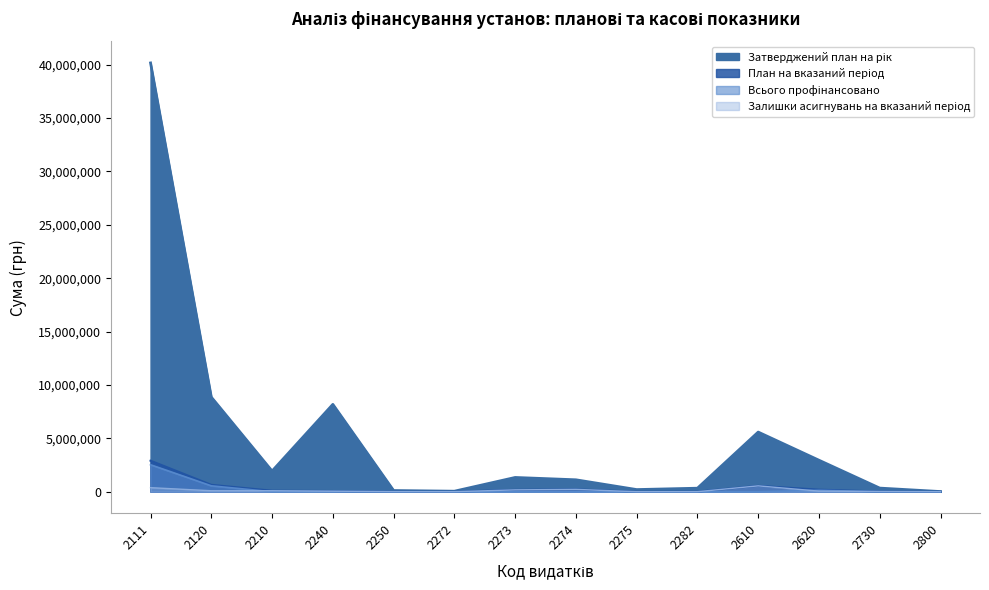

What is the value of the Залишки асигнувань на вказаний період point at the 13th from the left?

22938.0